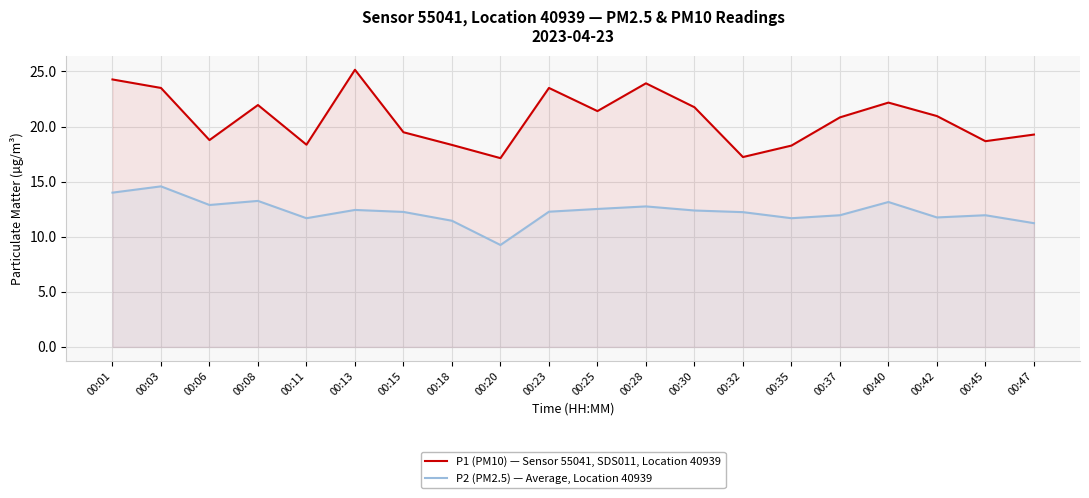

At which category does the chart reach its peak across all series?

00:13